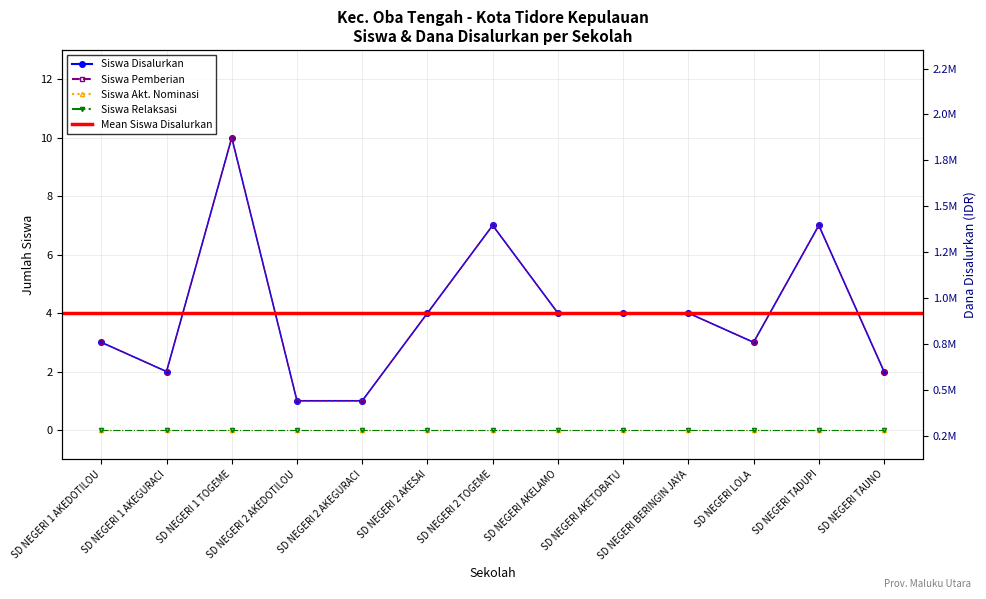

In Dana Disalurkan, how many points are lower than both neighbors (excluding endpoints)?

2